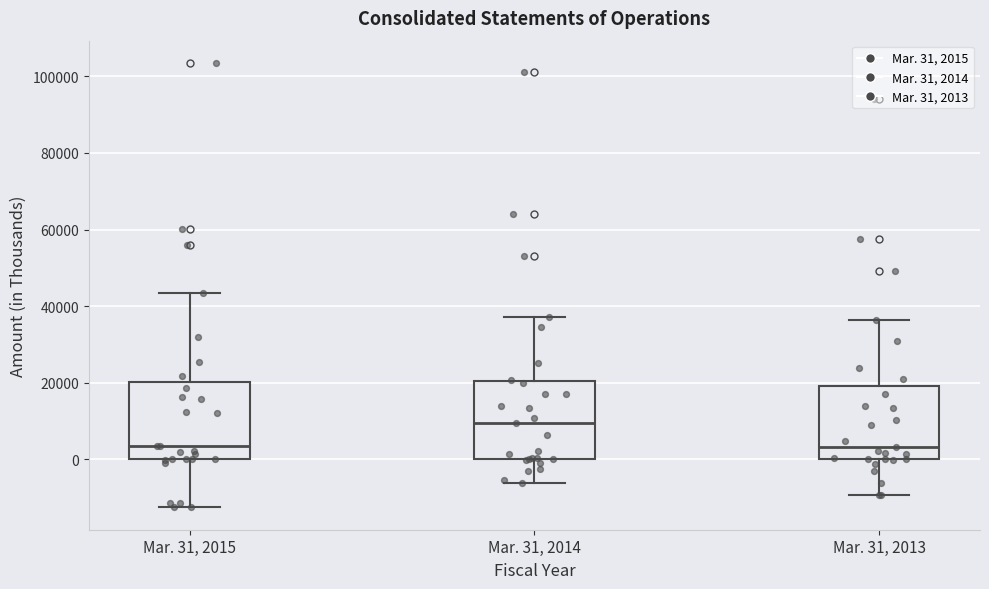

Reading left to right, transcribe this box plot: for each box, give where its median line is, the range the box spans, and where its two whiskers end, as read against the y-axis. The values are not printed on the chart, so give them approximately, as read against the axis.

Mar. 31, 2015: median 4000, box 0 to 20000, whiskers -12000 to 44000
Mar. 31, 2014: median 10000, box 0 to 20000, whiskers -6000 to 38000
Mar. 31, 2013: median 4000, box 0 to 20000, whiskers -10000 to 36000